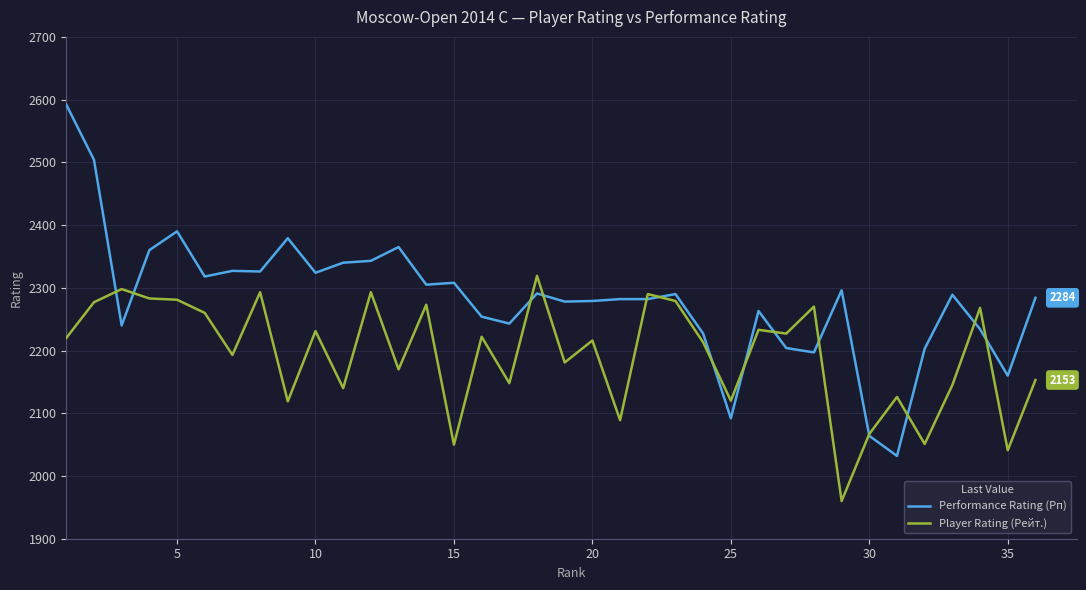

What is the smallest value displayed?

1960